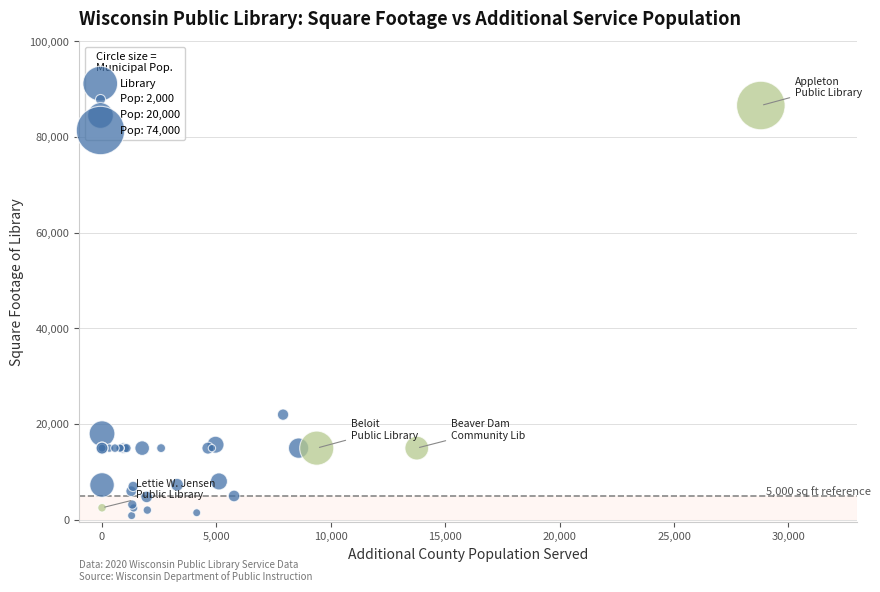

What Y value in the scatter plot is closest to 43750?

22000